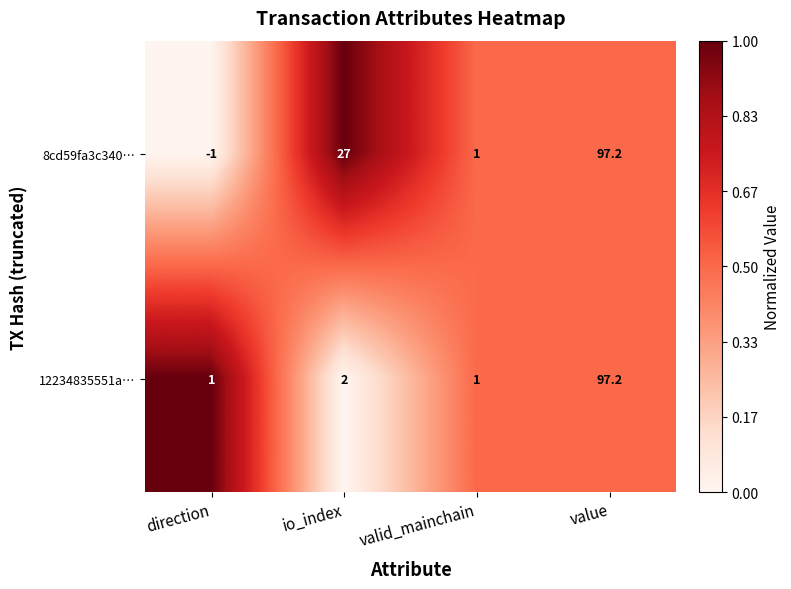

Which series has the largest total across all categories?

8cd59fa3c340…